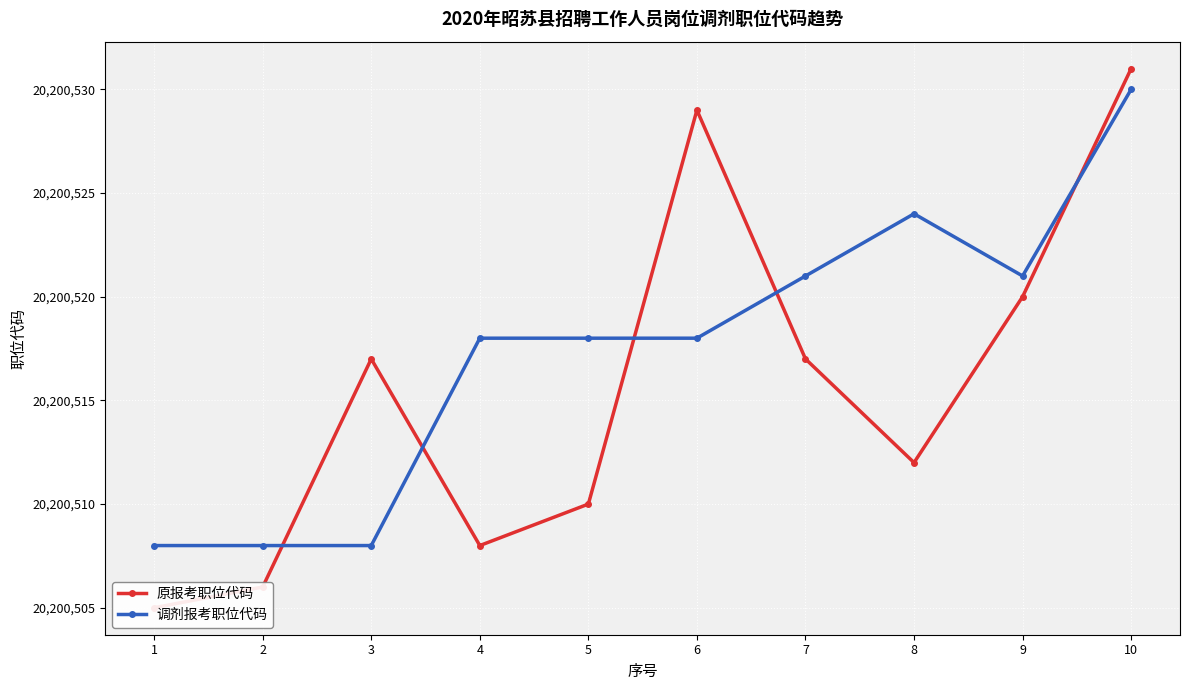

At which category does the chart reach its minimum across all series?

1